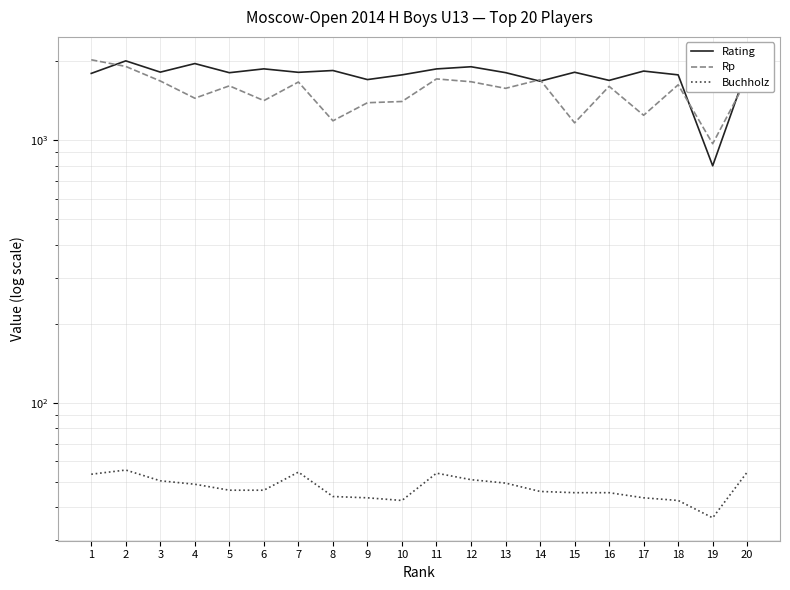

Is this an area chart (filled region under the line)?

No